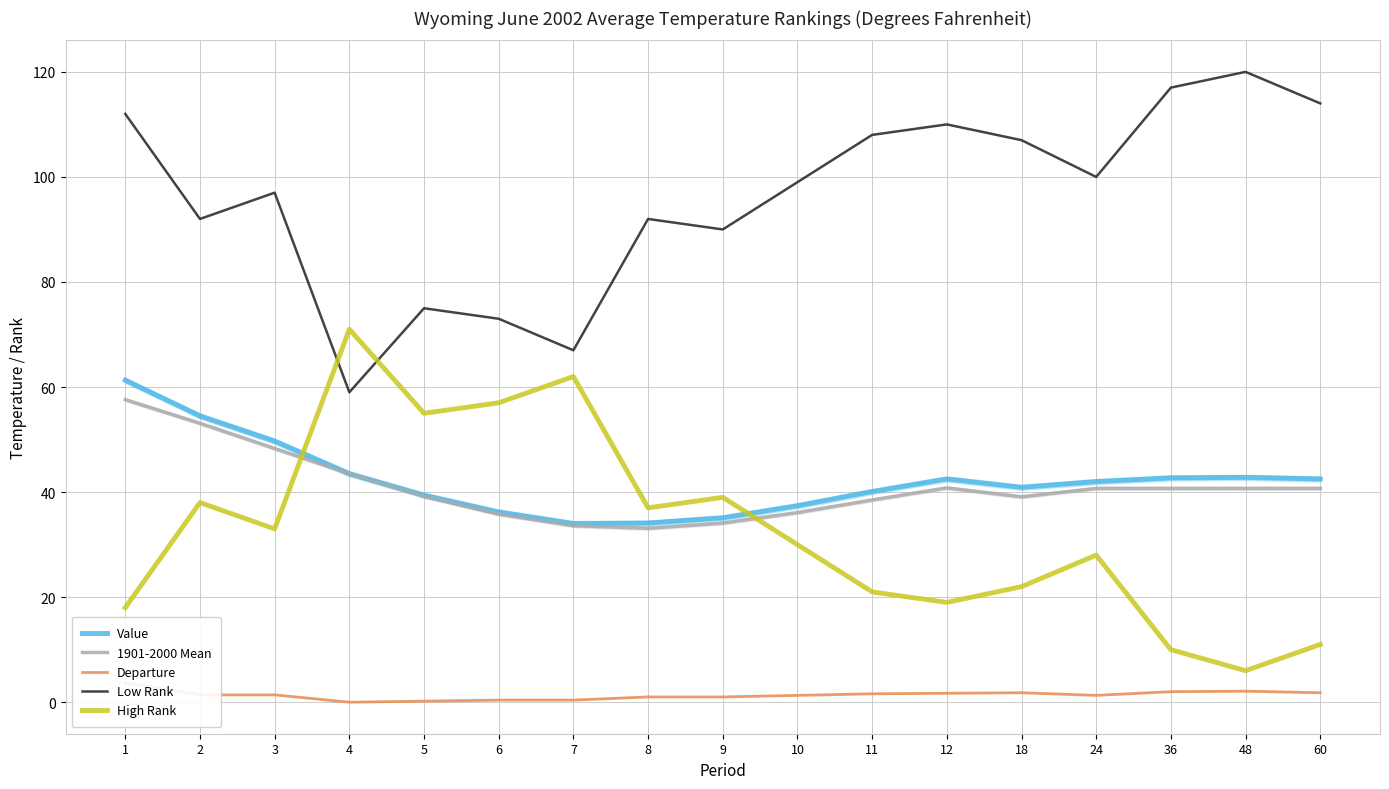

Where is the first local minimum for 1901-2000 Mean?

8